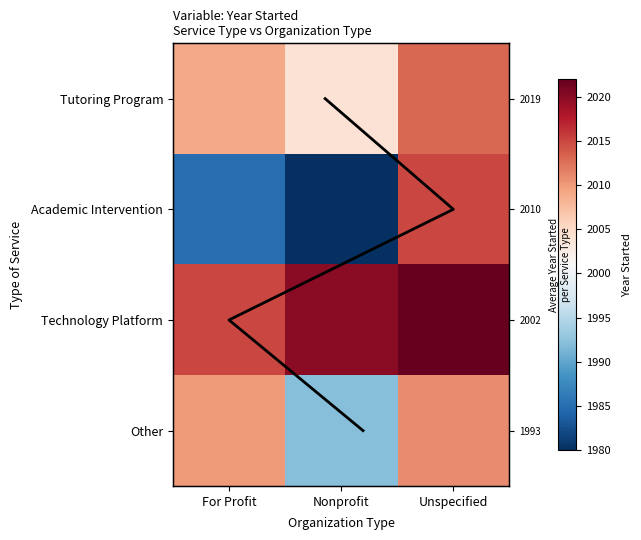

At which category is the sum across all series the highest?

Unspecified